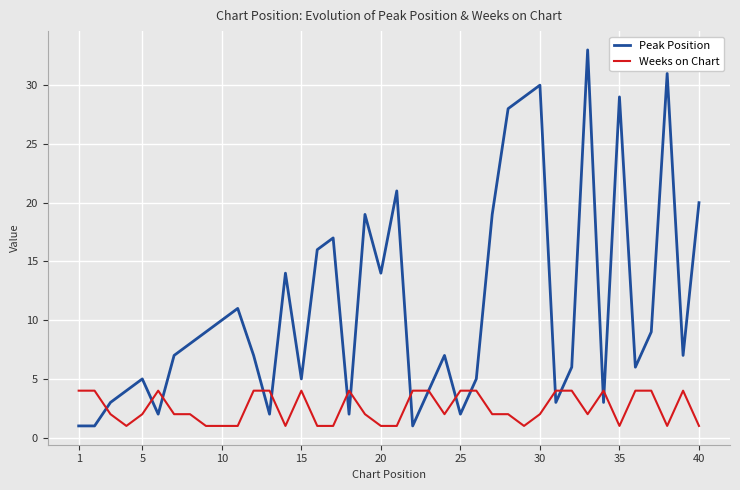

Rank the series by their average value, from highest to lowest.

Peak Position, Weeks on Chart